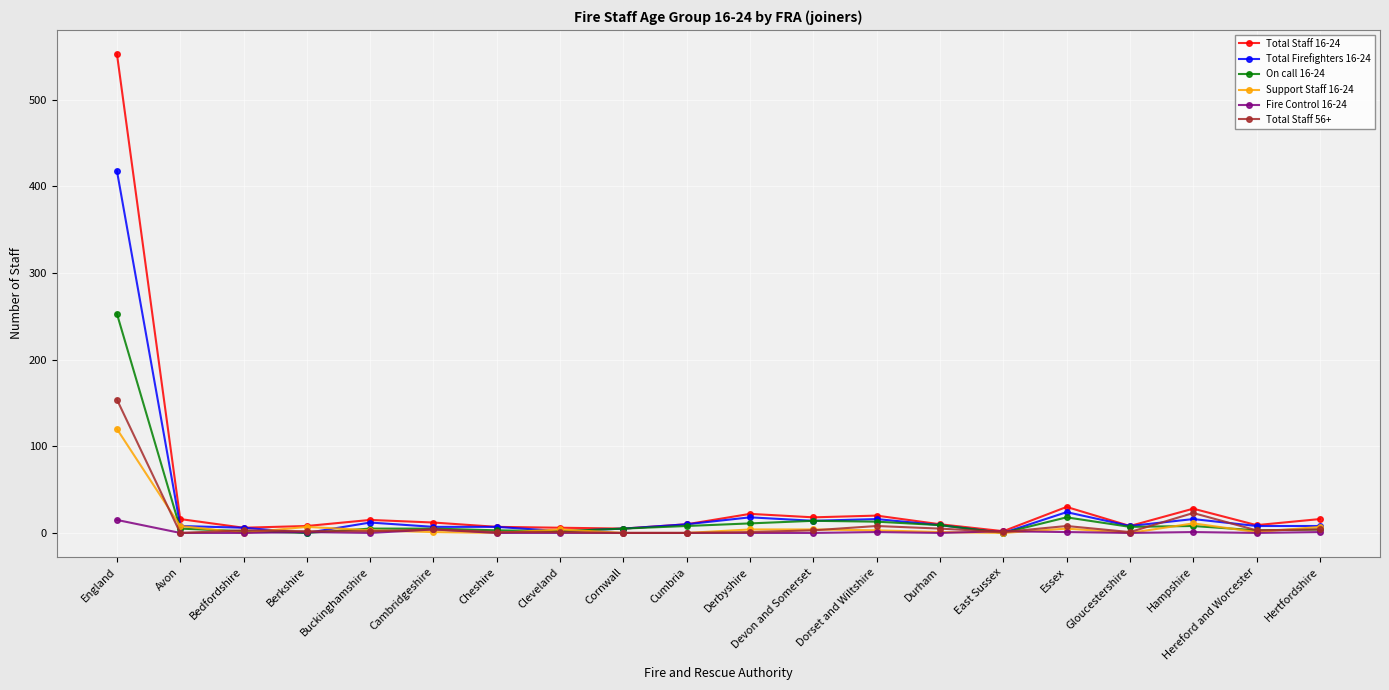

Which series has the widest spread of values?

Total Staff 16-24